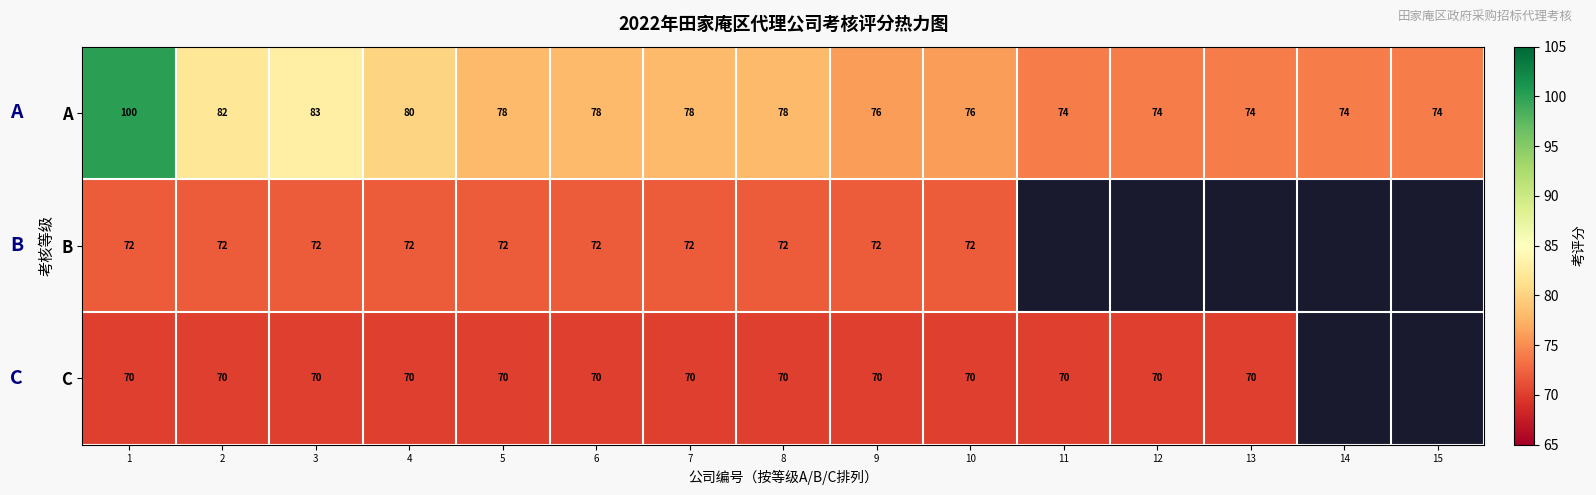

Is the value of A at 6 greater than the value of C at 12?

Yes